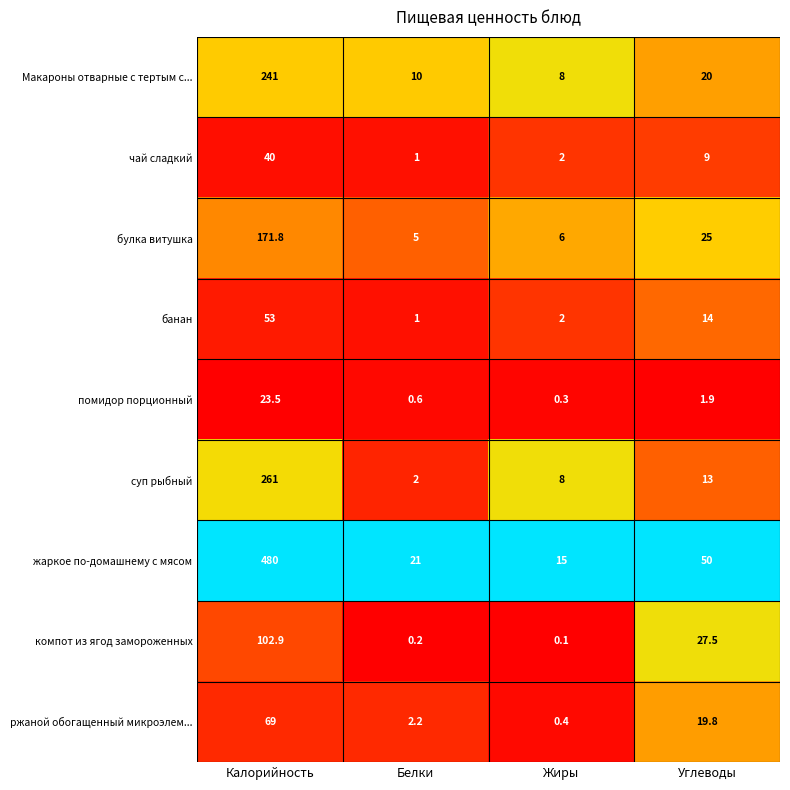

At which label does чай сладкий first exceed 9?

Калорийность